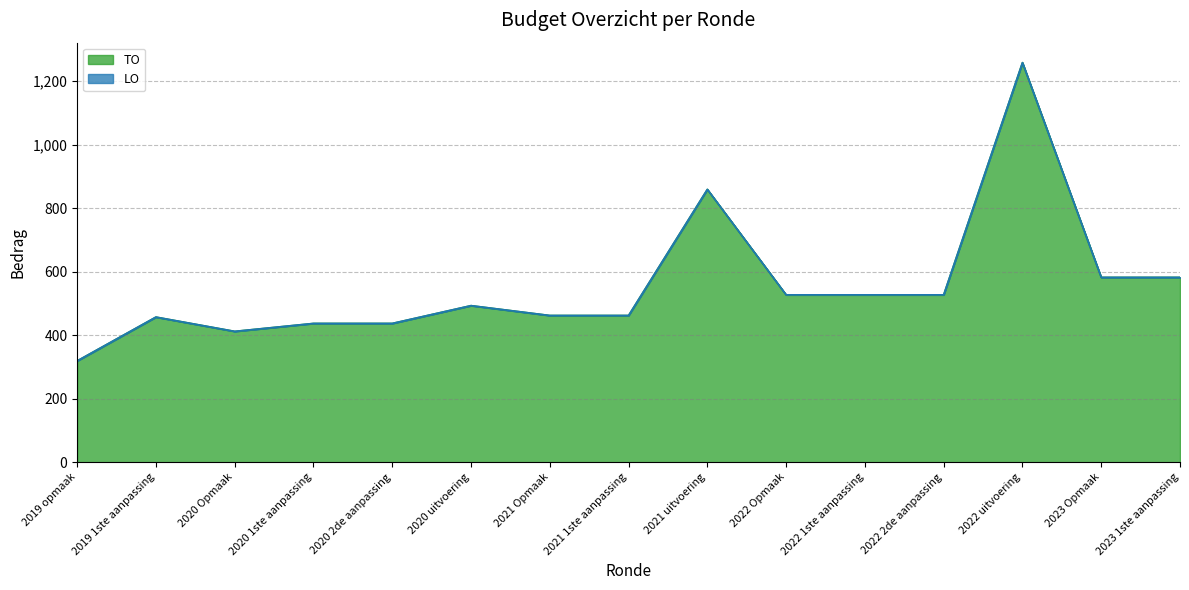

Approximately how many times larger is the value at 2021 uitvoering compared to 2022 uitvoering?

0.7